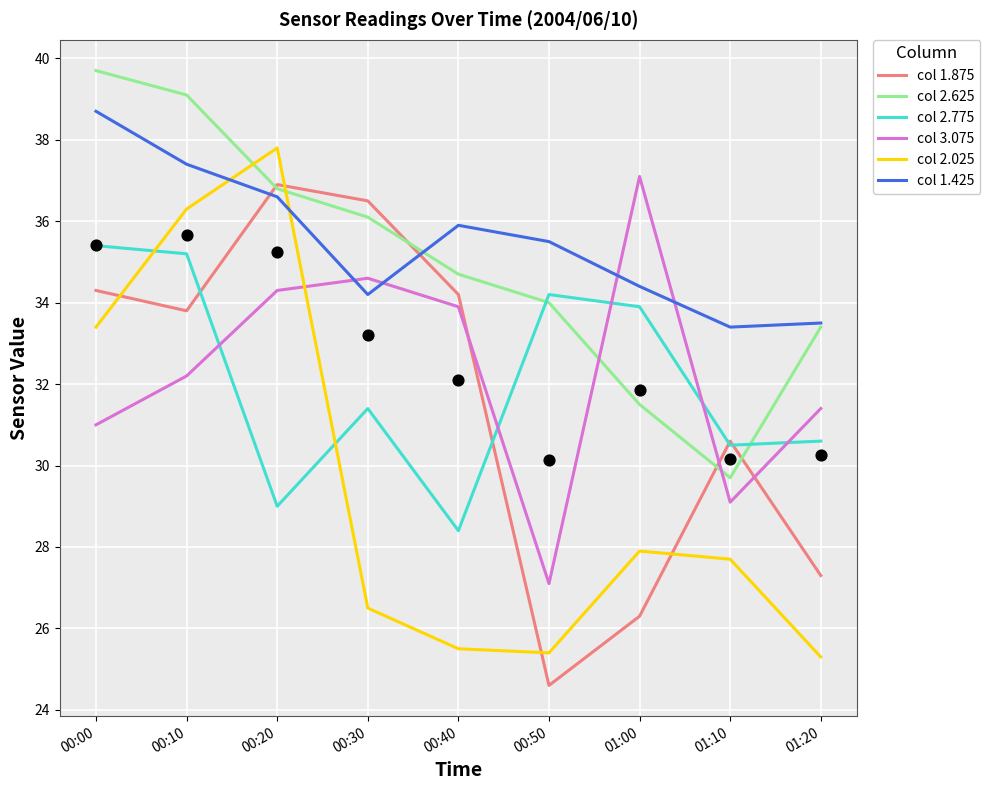

At which category is the sum across all series the highest?

00:10